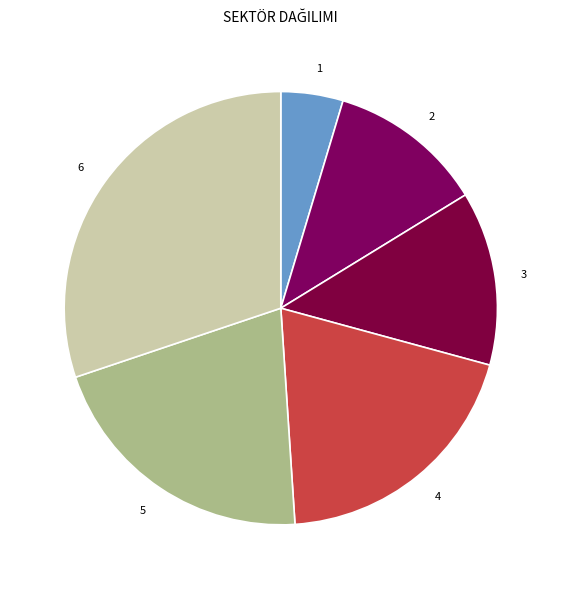

Do 3 and 6 together represent more than half of the pie?

No